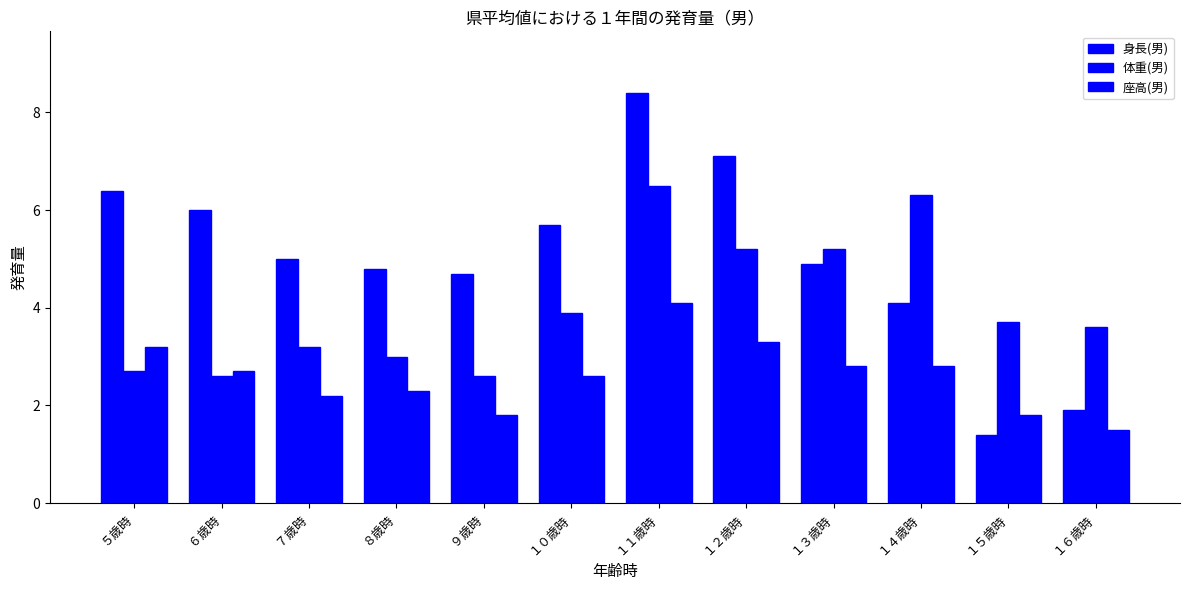

Which category has the highest value in the 体重(男) series?

１１歳時